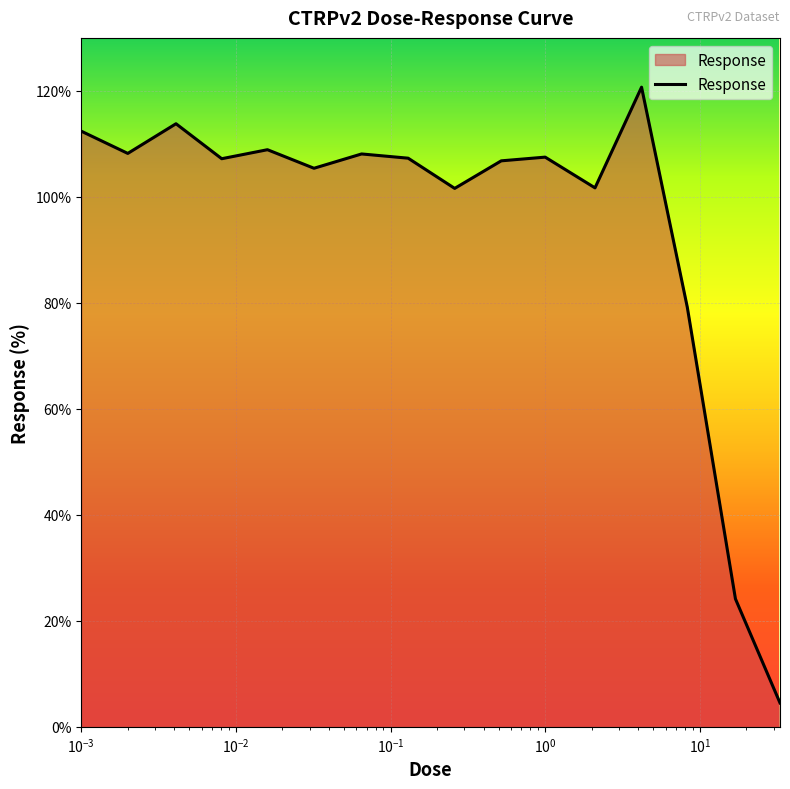

What is the minimum value shown in the chart?

4.5